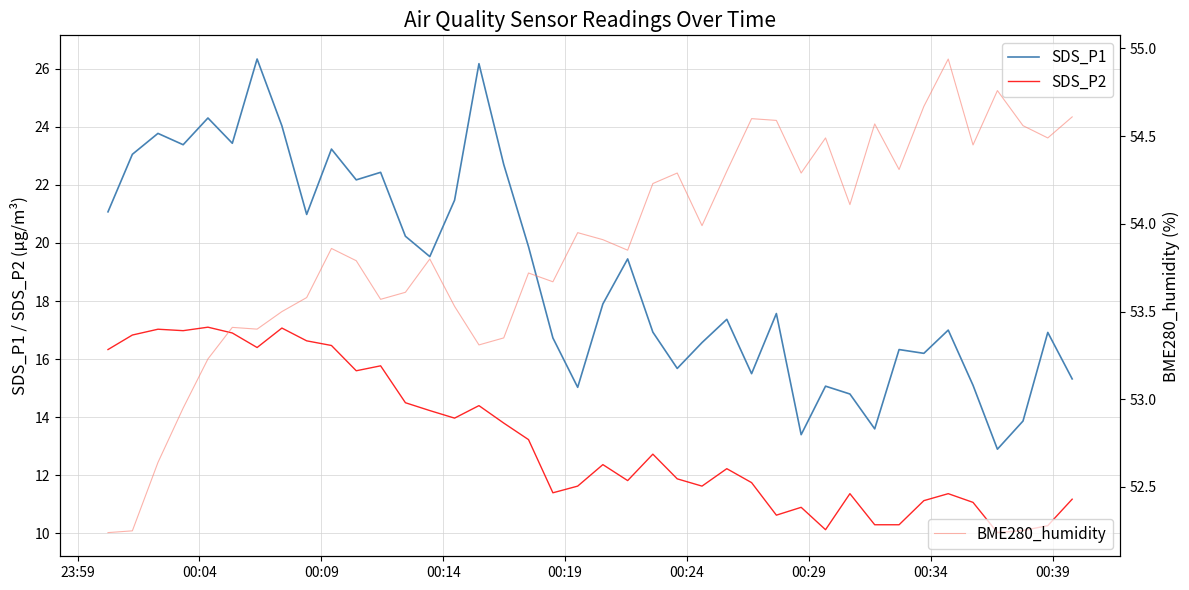

Which series has the largest total across all categories?

BME280_humidity